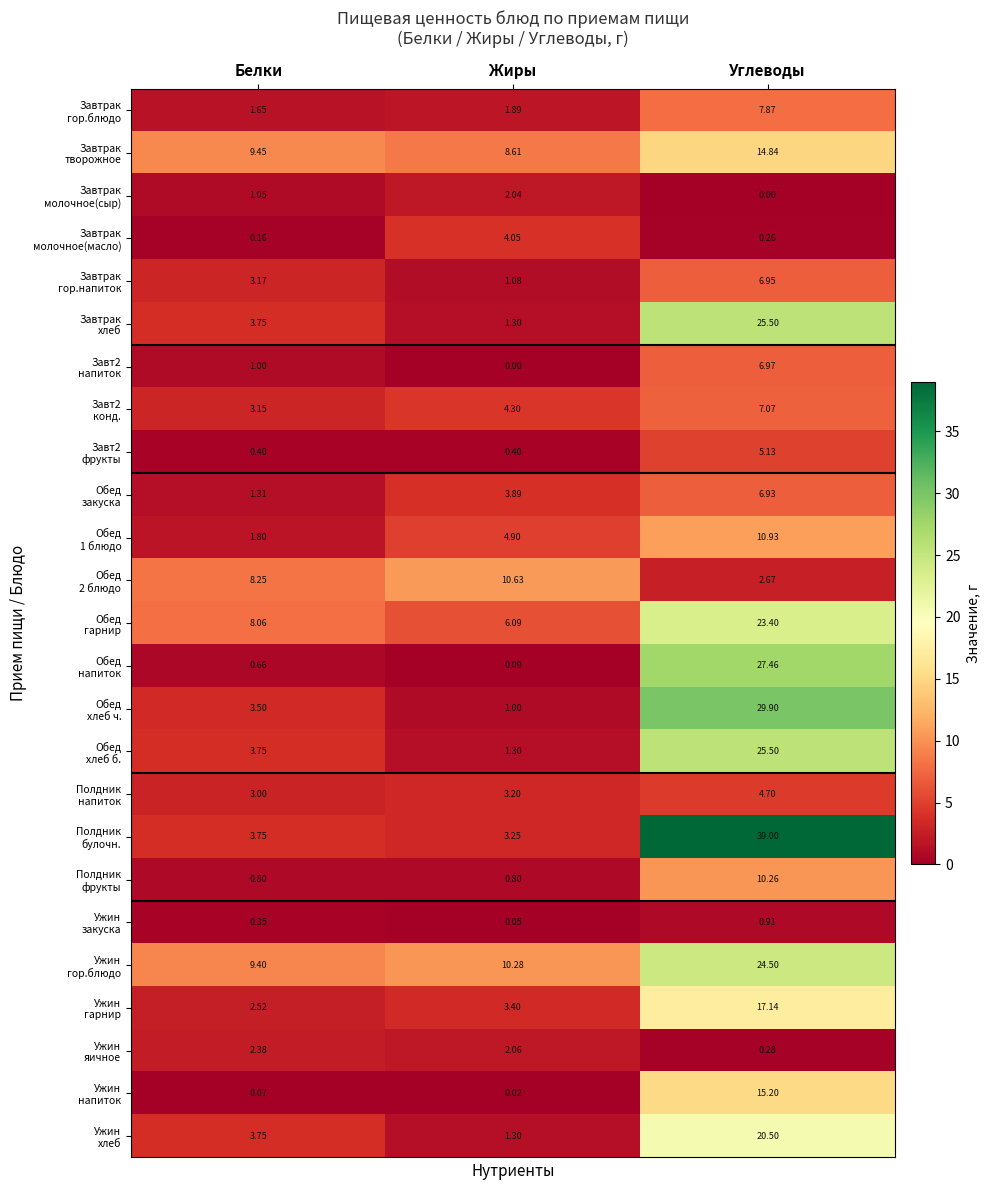

At which category is the sum across all series the highest?

Углеводы